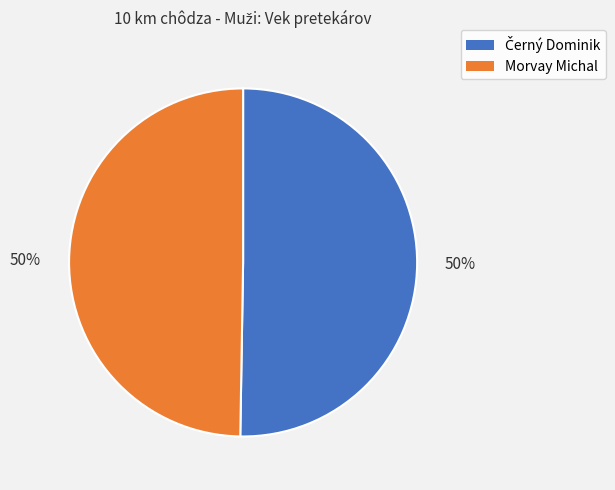

To the nearest percent, what portion does Morvay Michal represent?

50%